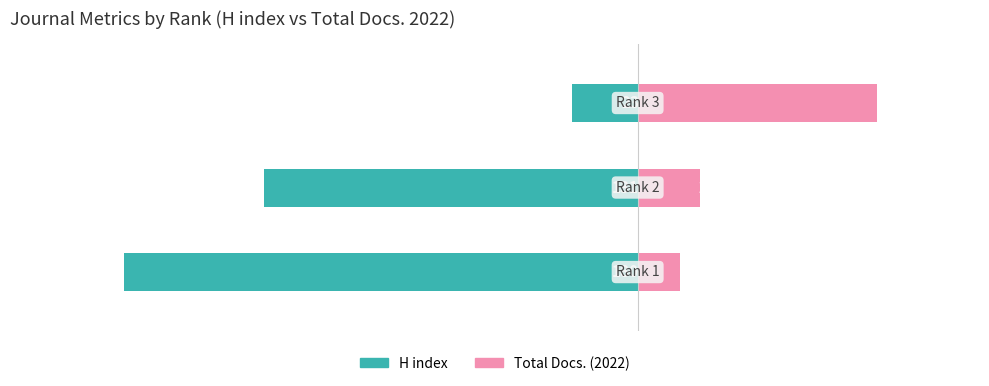

Count the H index values in the range -180 to -23.

3